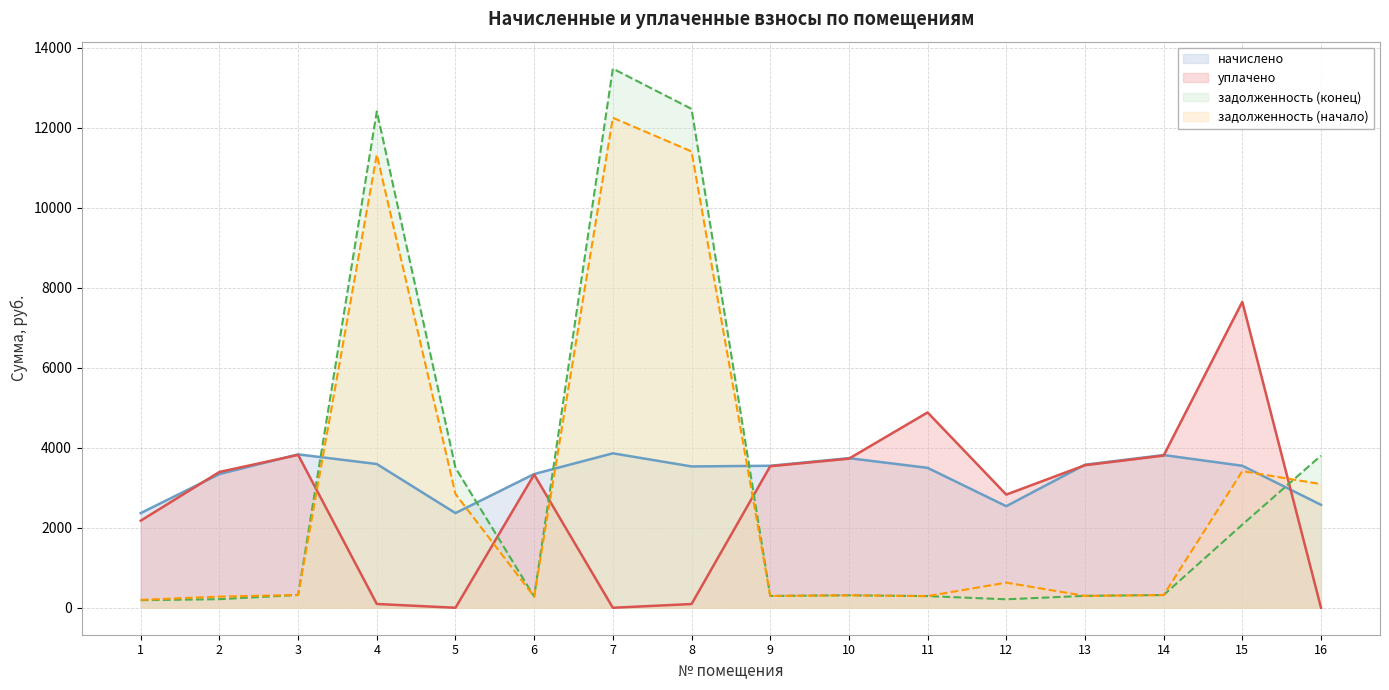

Where is начислено nearest to the value 3114?

2